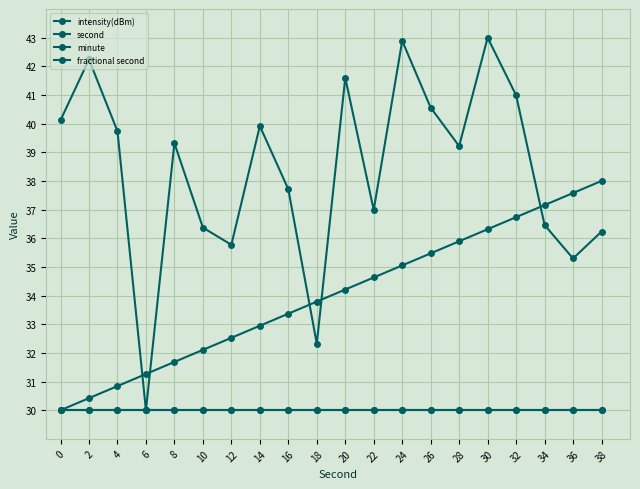

True or false: fractional second has a value of 30.0 at 38.

True